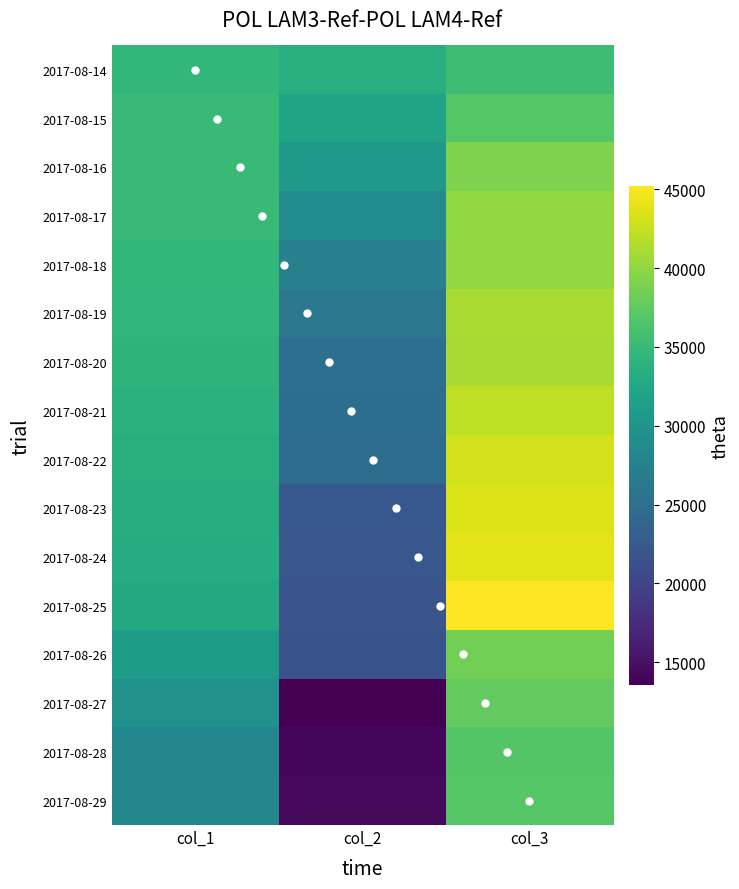

What is the difference between the 2017-08-24 values at col_1 and col_3?

10823